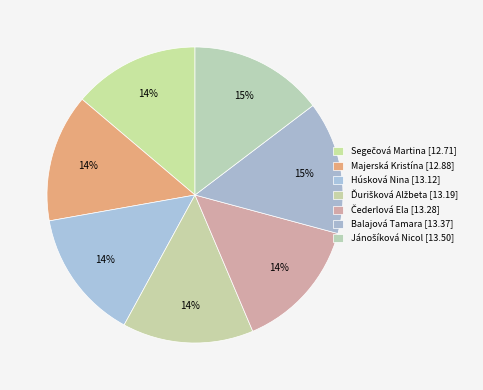

To the nearest percent, what is the difference between the largest and smallest slice percentages?

1%